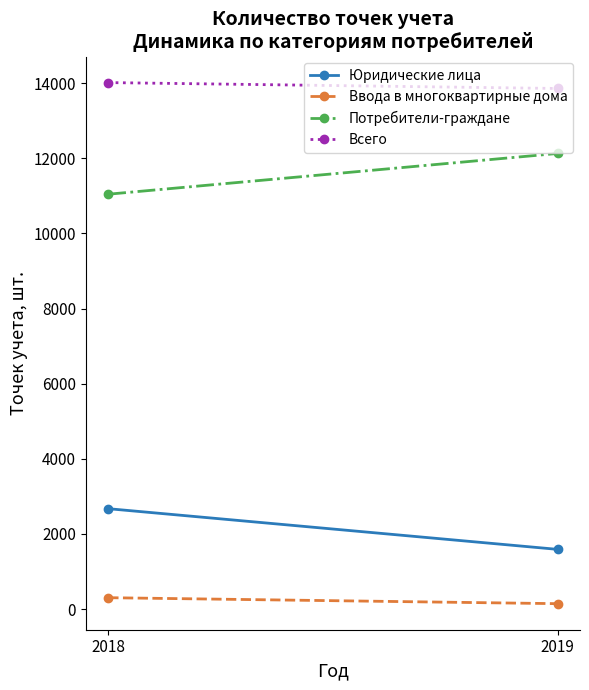

What is the value of the Потребители-граждане point at the 2nd from the left?

12129